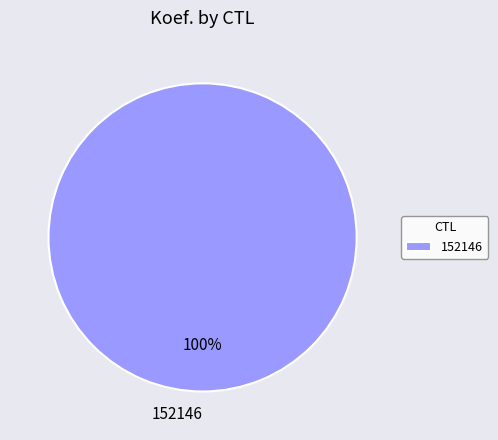

Is there any slice that represents more than half of the pie?

Yes